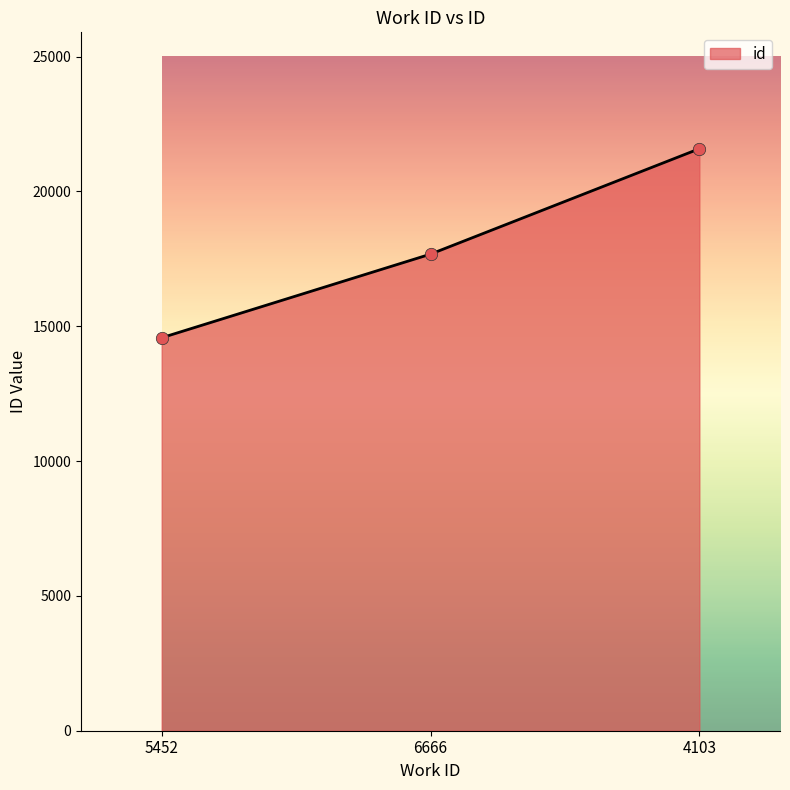

Which has a higher value, 4103 or 6666?

4103